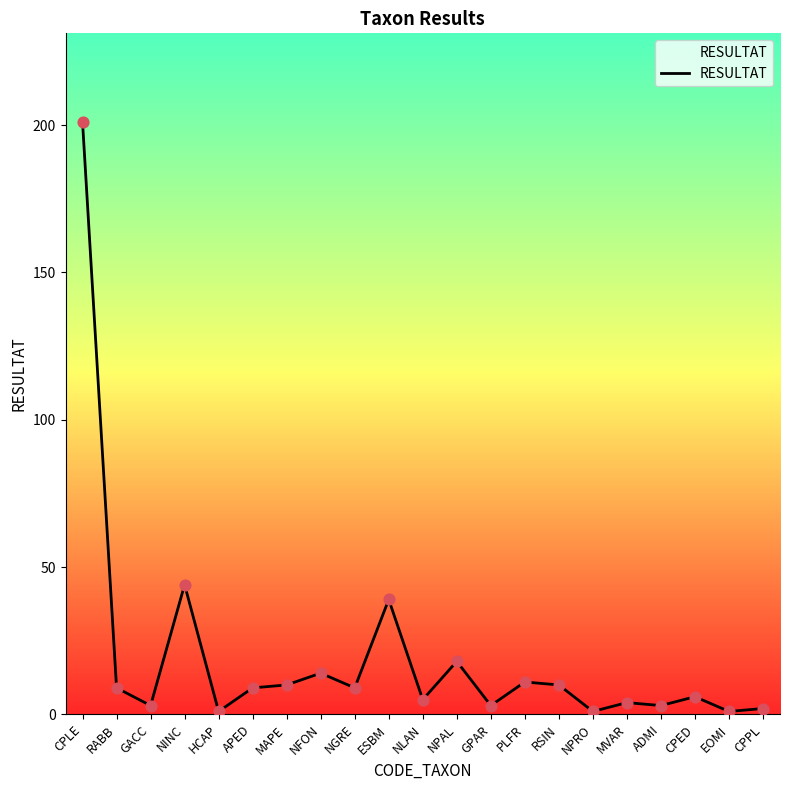

What is the change in value from NINC to APED?

-35